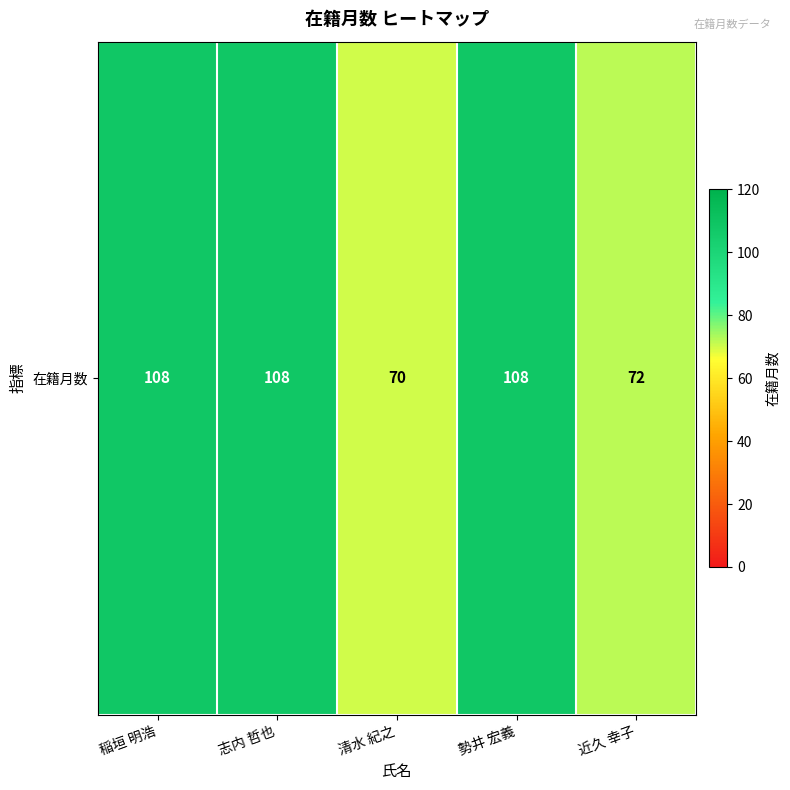

What is the average value?

93